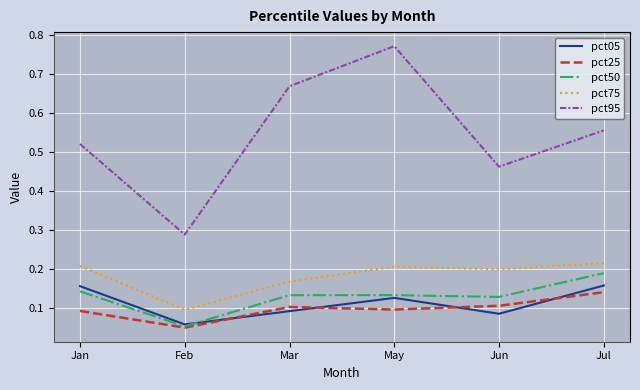

Which series changed the most between May and Jul?

pct95